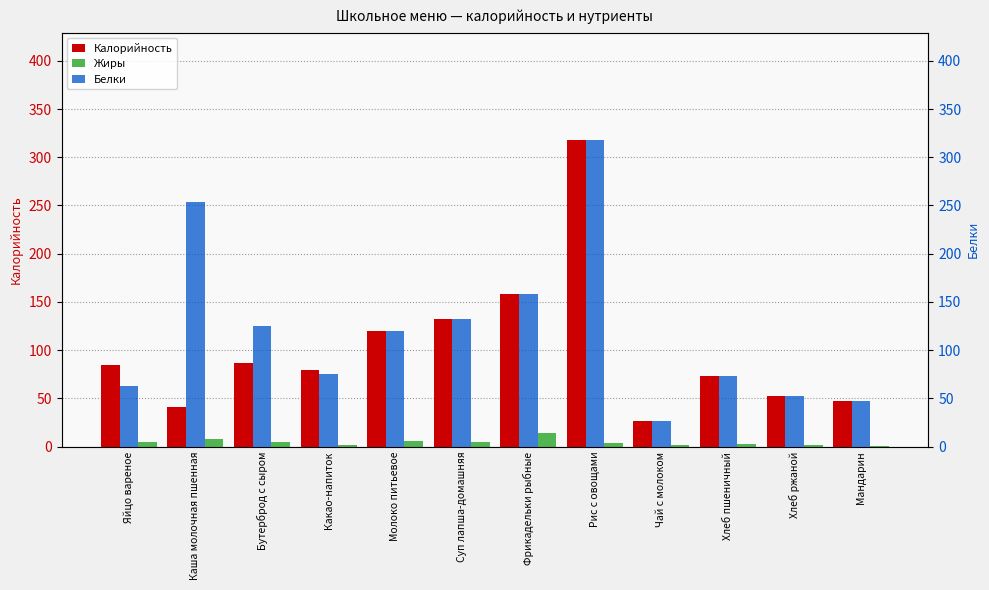

At how many categories does at least one series exceed 127?

4